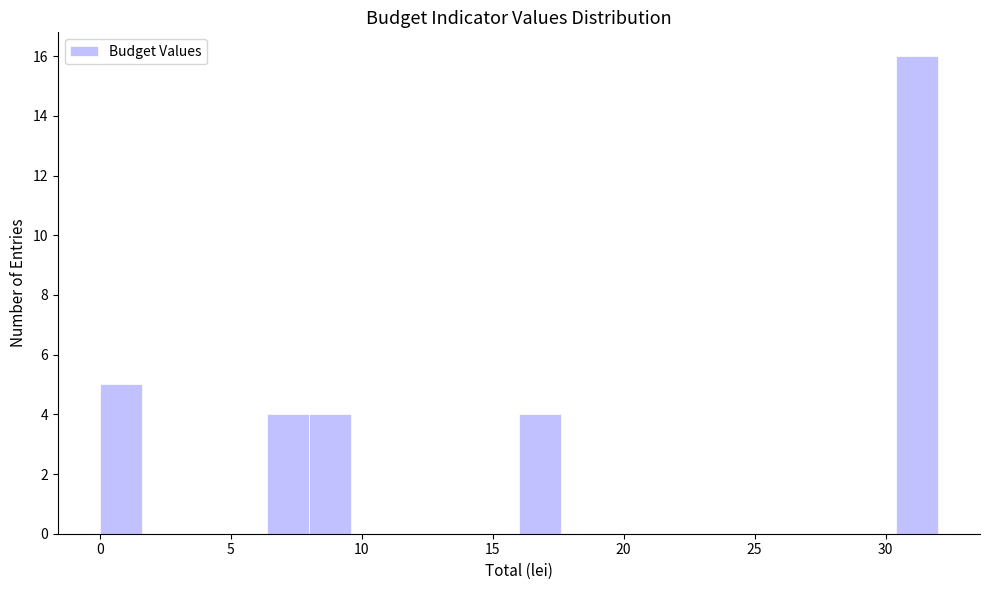

Around what value on the x-axis is the tallest bar? Give the approximate position of its centre, as read against the axis.

31.0